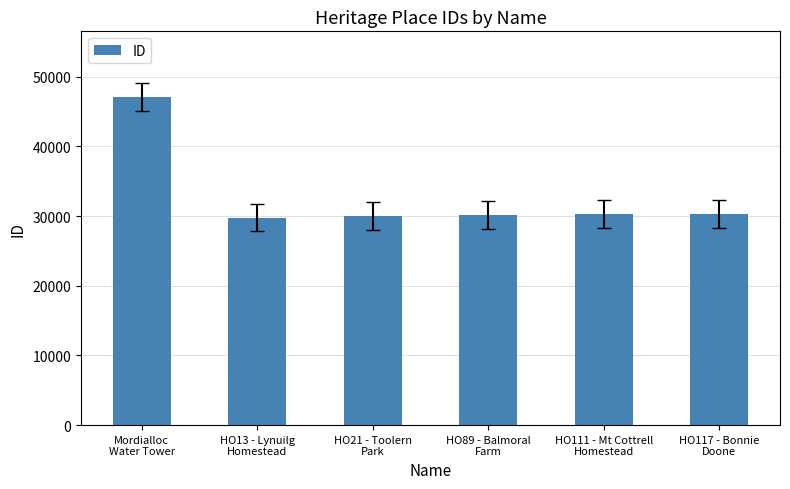

True or false: the data shows 47096 at Mordialloc
Water Tower.

True